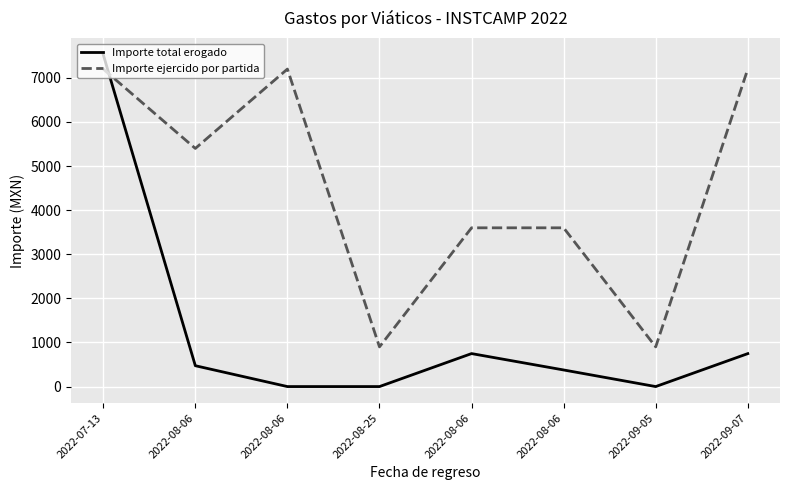

Does the chart have visible grid lines?

Yes